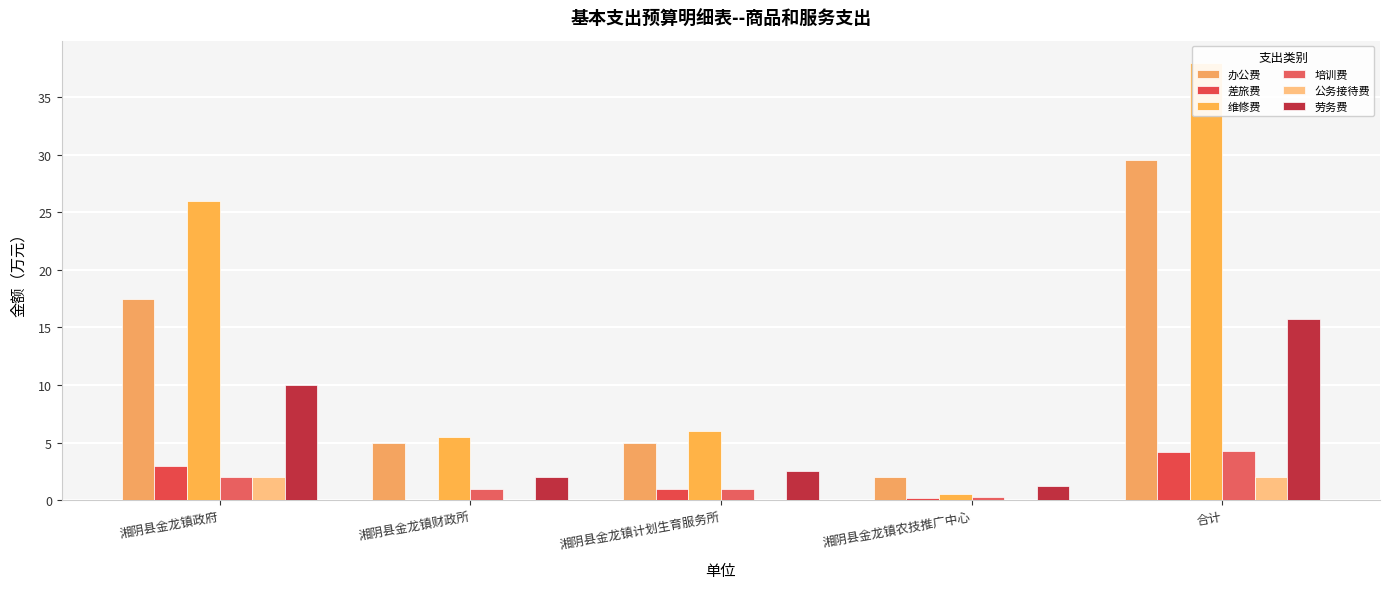

What is the difference between the 维修费 values at 湘阴县金龙镇农技推广中心 and 合计?

37.5